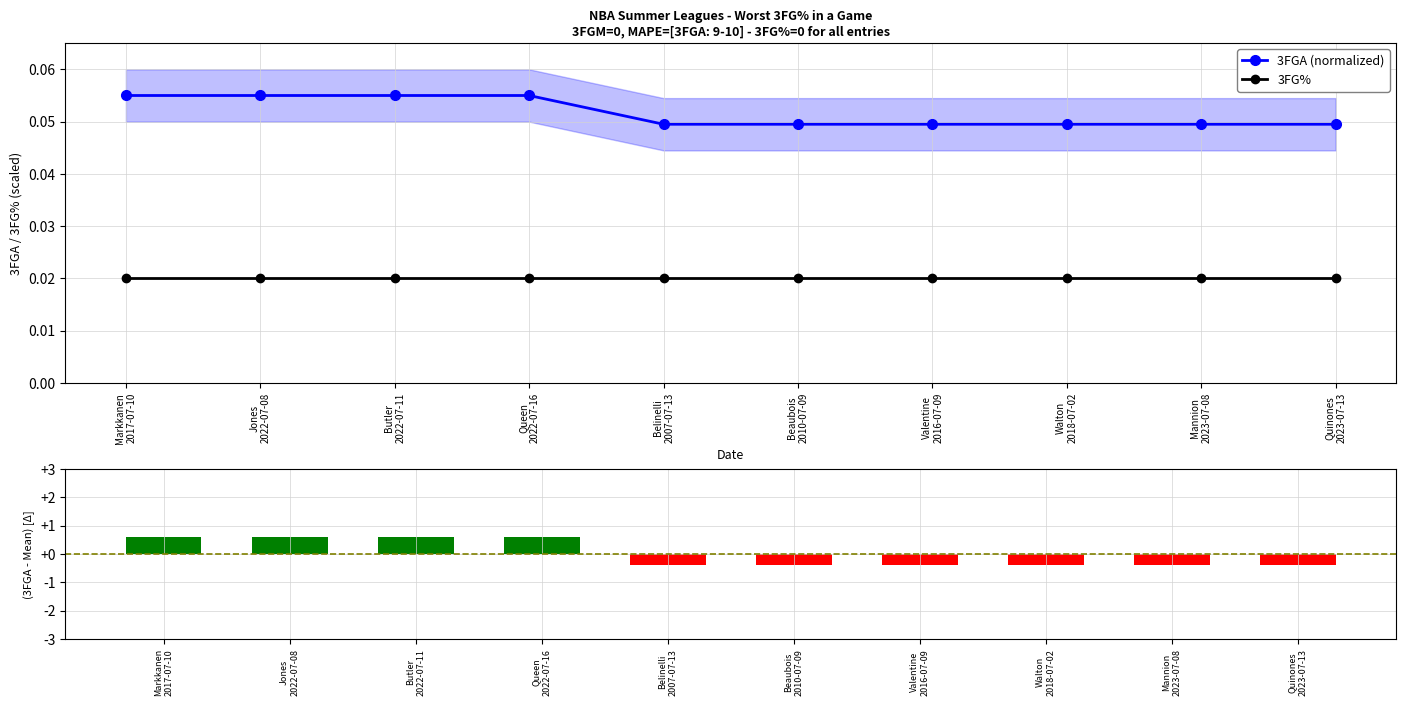

At which label does 3FGA (normalized) reach its peak?

Markkanen
2017-07-10